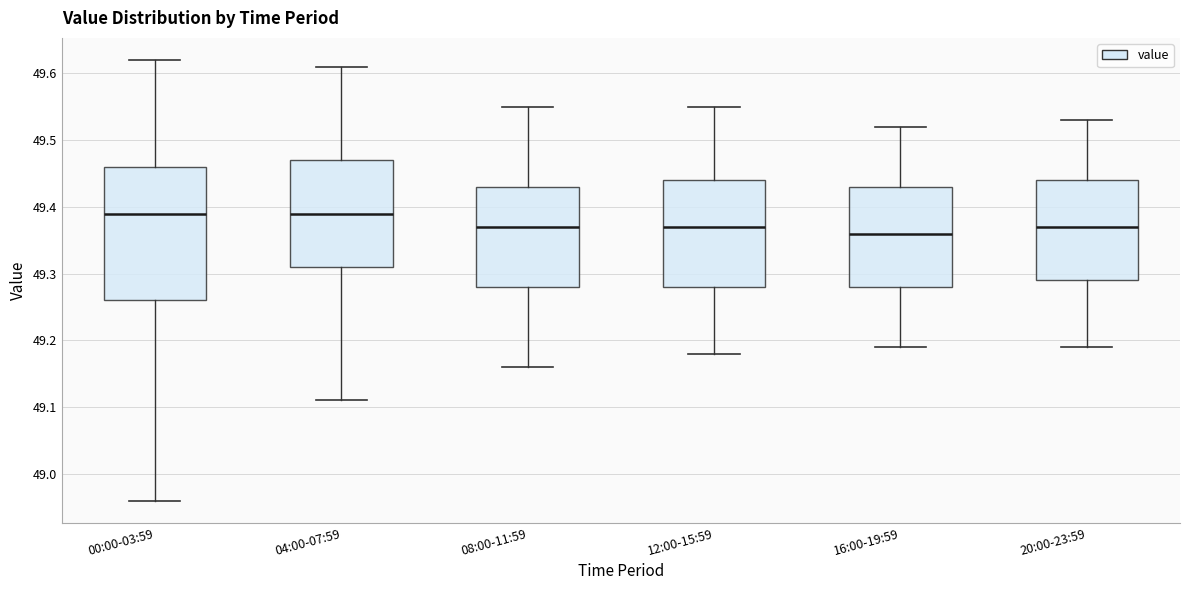

Where does the median line of the box for 04:00-07:59 sit on the y-axis? The values are not printed on the chart, so give them approximately, as read against the axis.

49.39